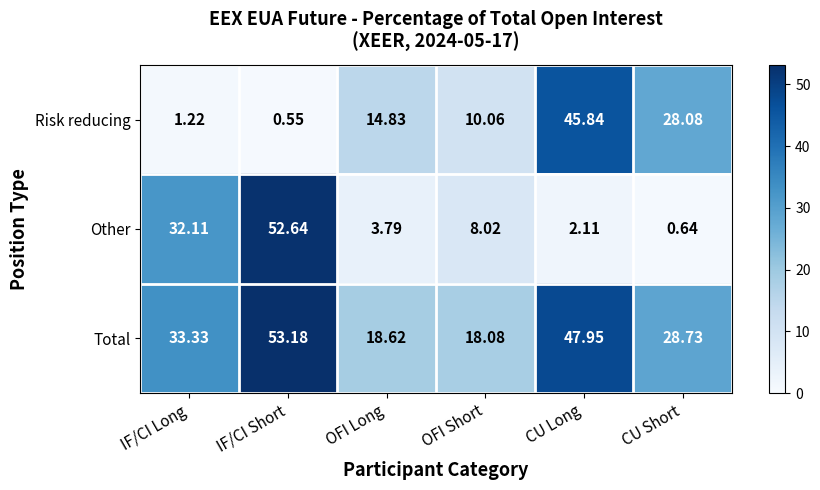

At which category does the chart reach its minimum across all series?

IF/CI Short